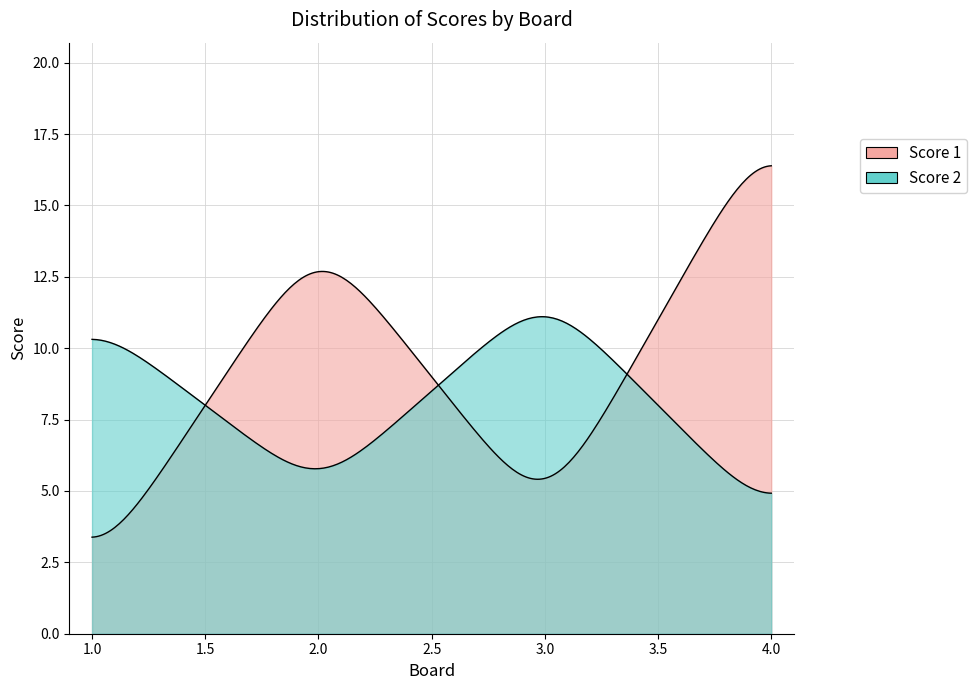

Does the chart have visible grid lines?

Yes